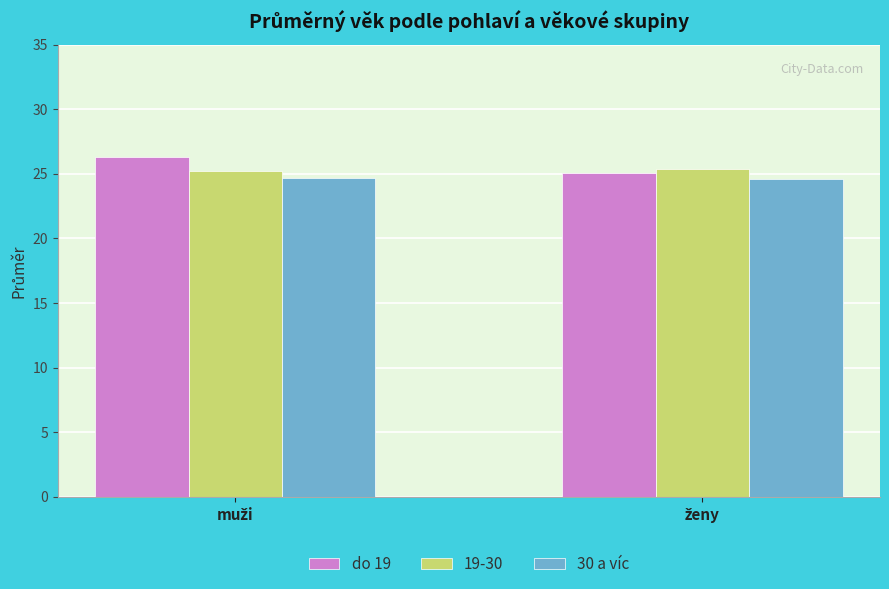

What is the average value of the do 19 series?

25.7